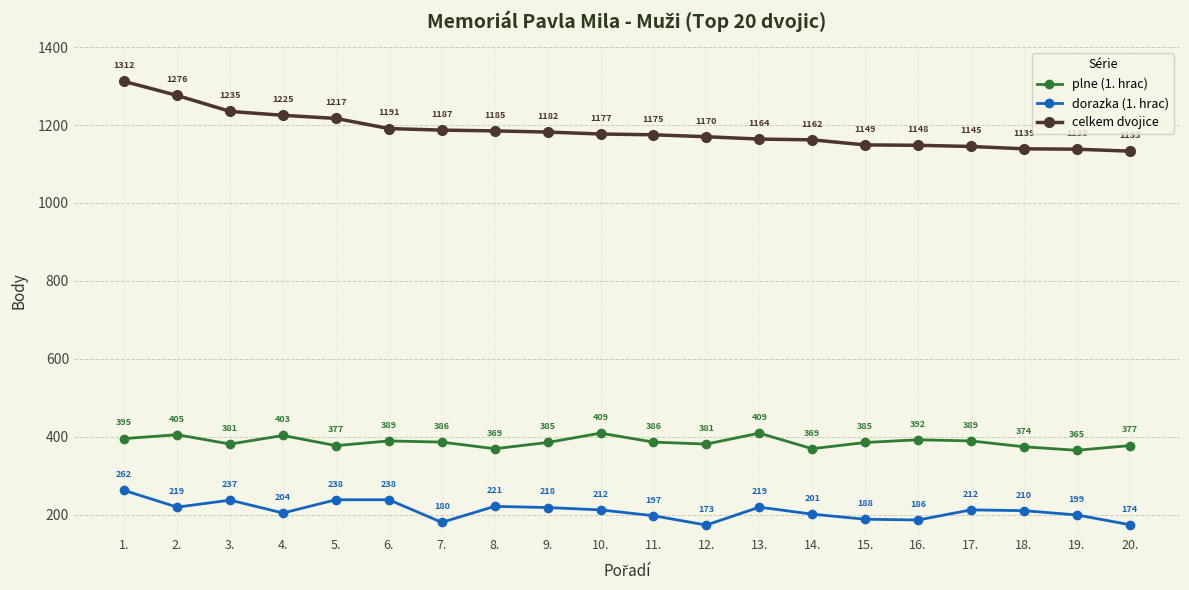

True or false: dorazka (1. hrac) has a value of 334 at 6..

False